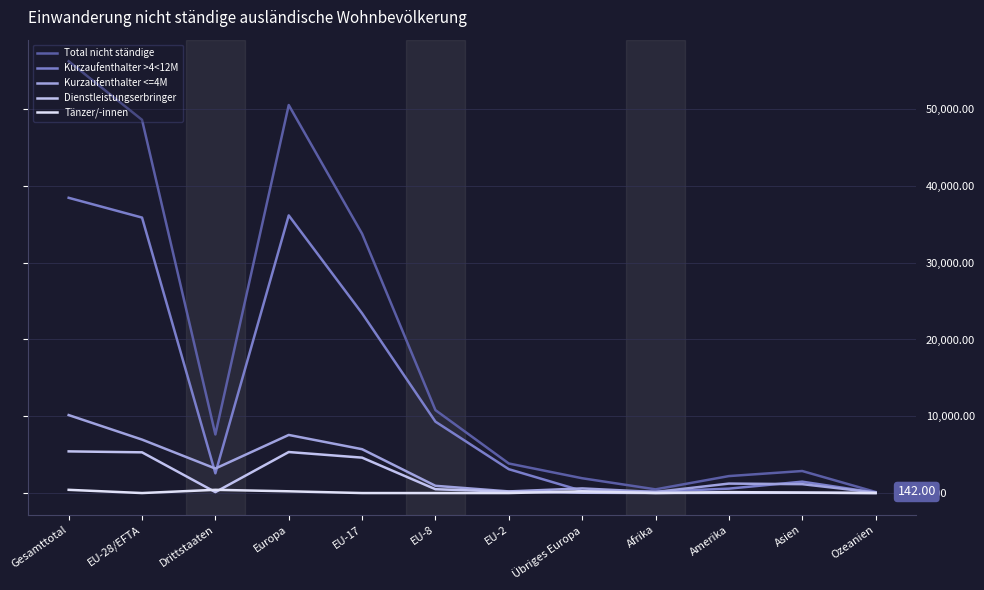

What is the difference between the highest and lowest values at Afrika?

473